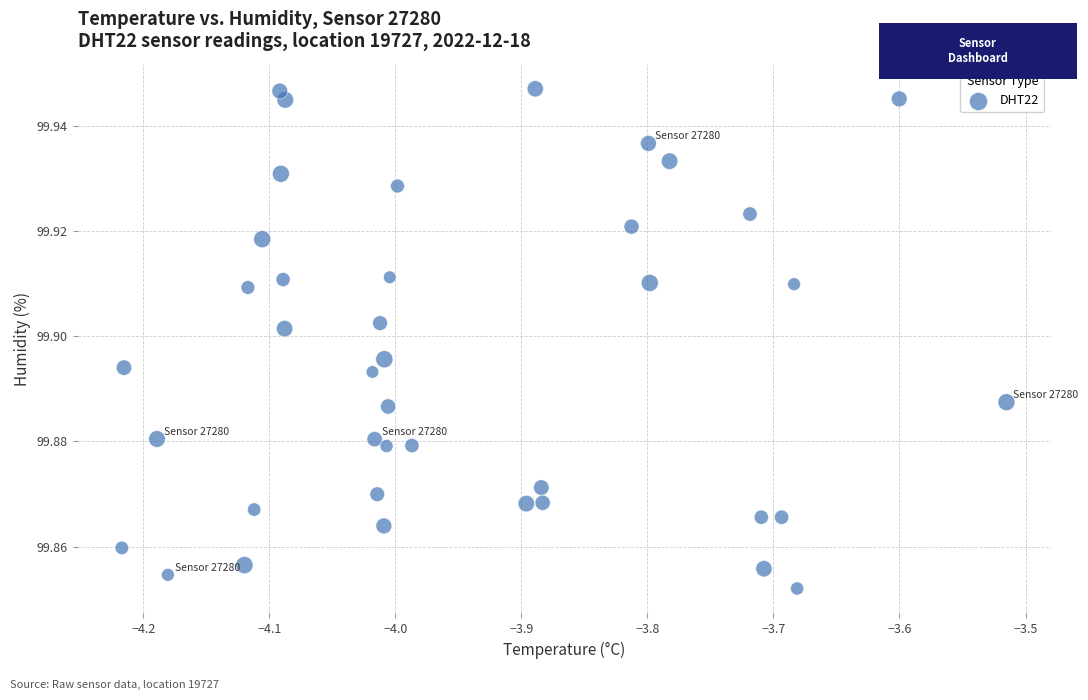

What is the range of X values (max minus min)?

0.7